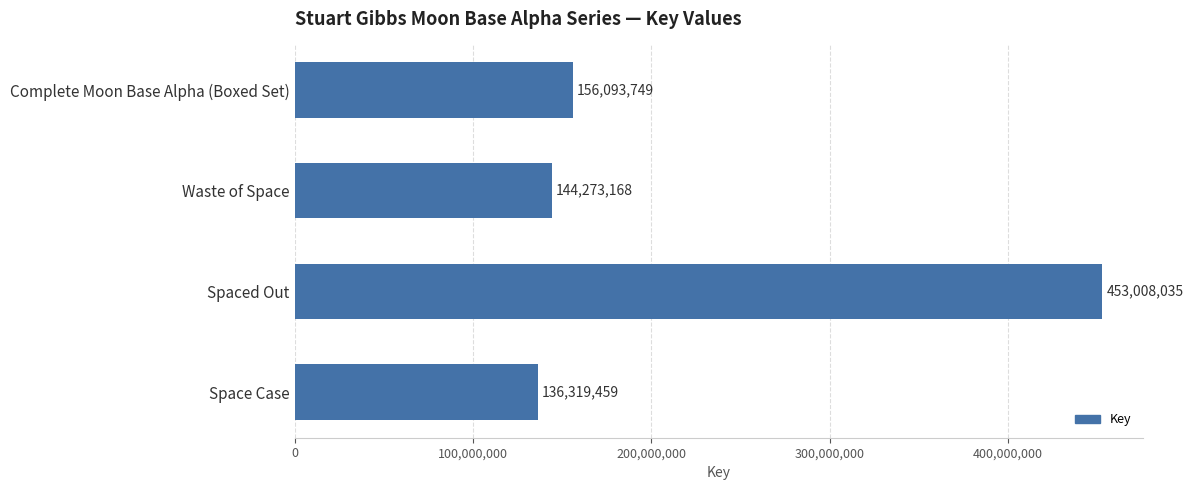

Is it true that the value at Space Case is 80078706?

False